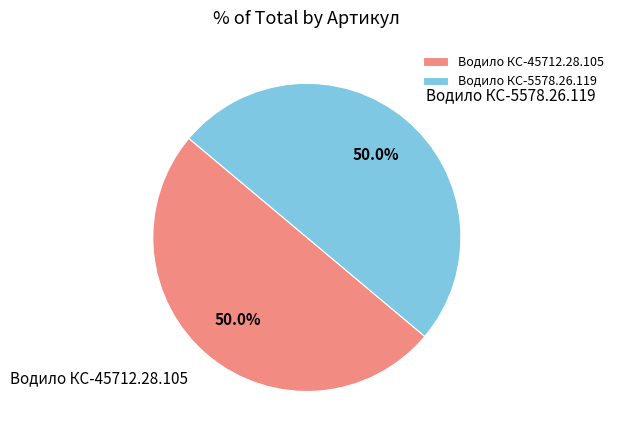

Approximately how many times larger is the value at Водило КС-5578.26.119 compared to Водило КС-45712.28.105?

1.0